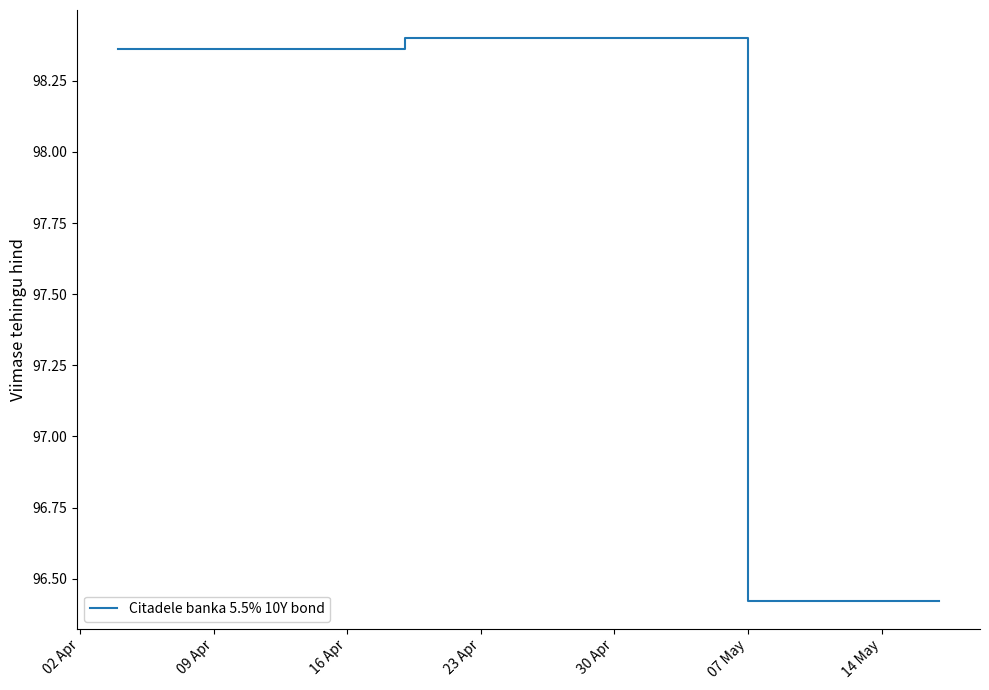

Reading left to right, extract all data points from this chart.

98.4	98.4	98.4	98.4	98.4	98.4	98.4	98.4	98.4	98.4	98.4	98.4	98.4	98.4	98.4	98.4	98.4	98.4	98.4	98.4	98.4	98.4	96.4	96.4	96.4	96.4	96.4	96.4	96.4	96.4